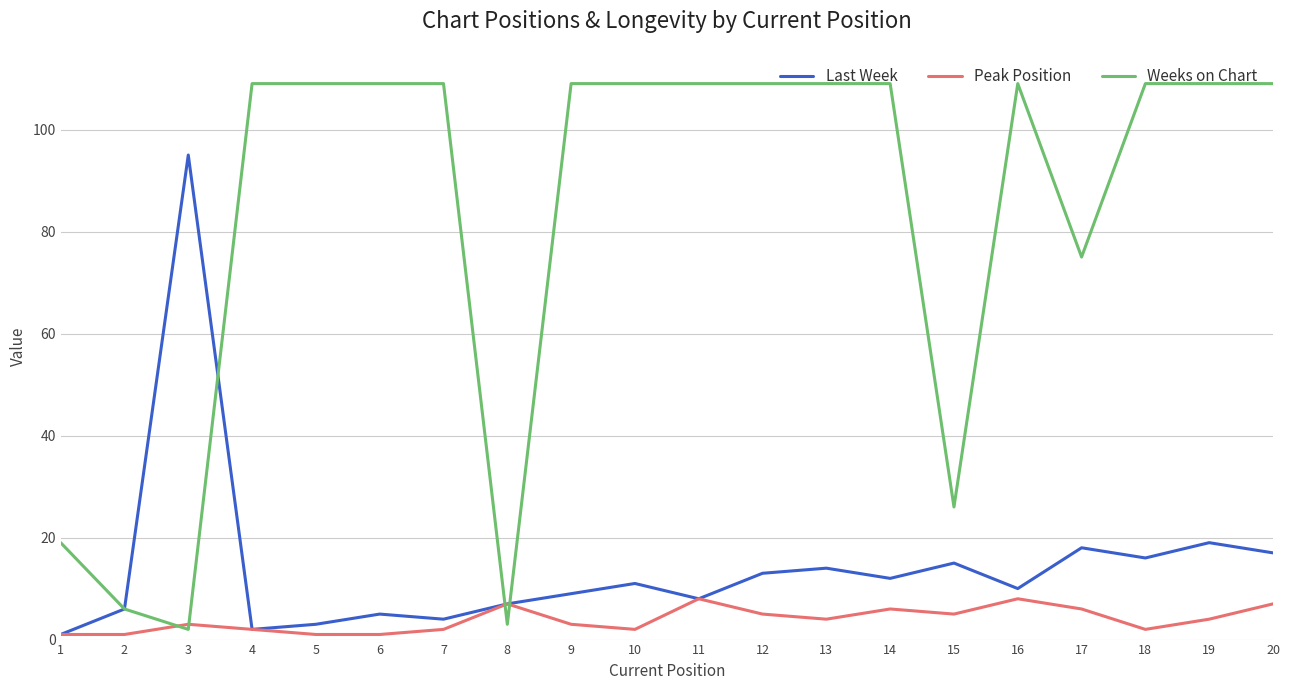

Is the value of Peak Position at 1 greater than the value of Weeks on Chart at 15?

No